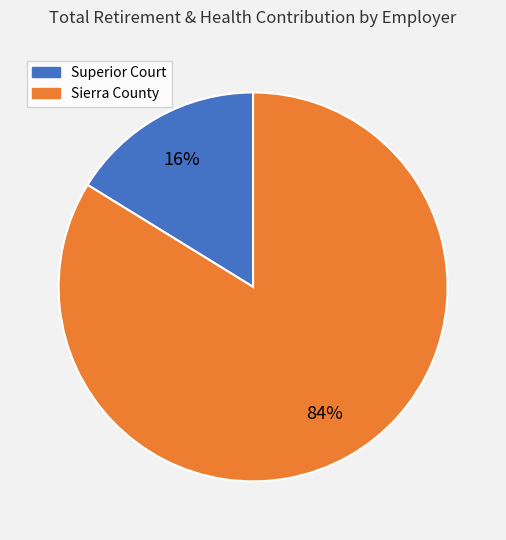

Is there a majority slice in this chart?

Yes